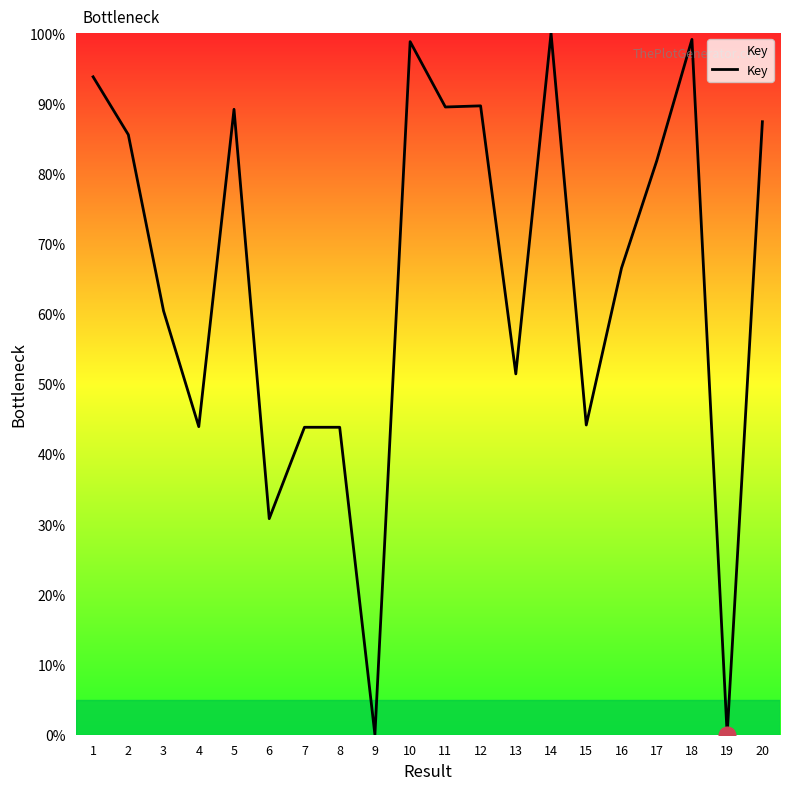

What is the sum of the values at 19 and 5?

89.1